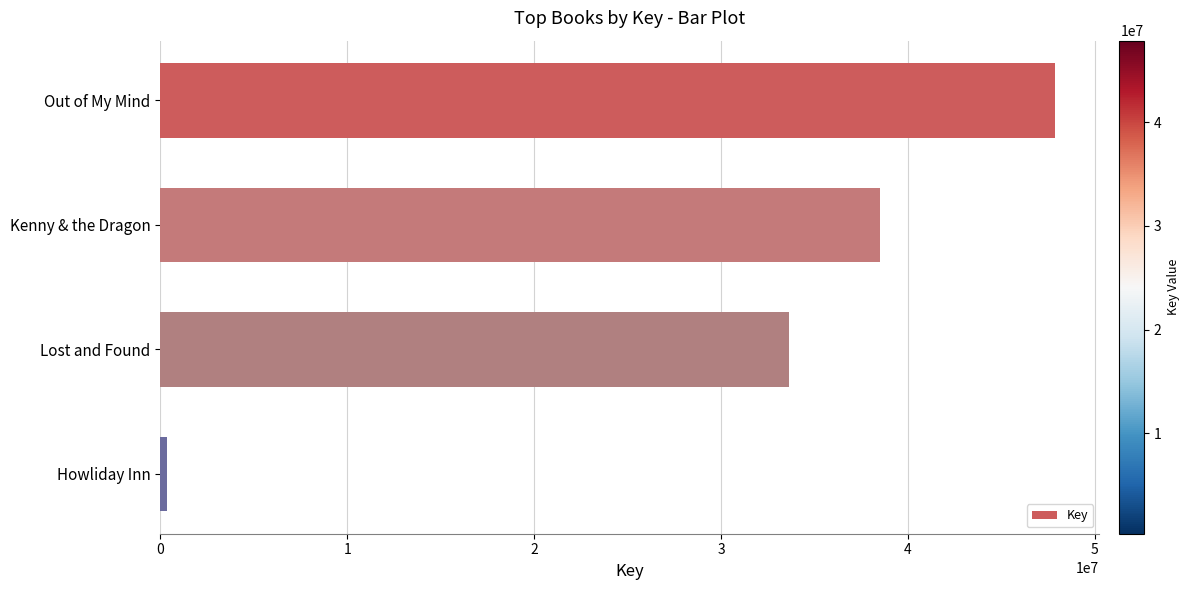

Is it true that the value at Lost and Found is 20721767?

False